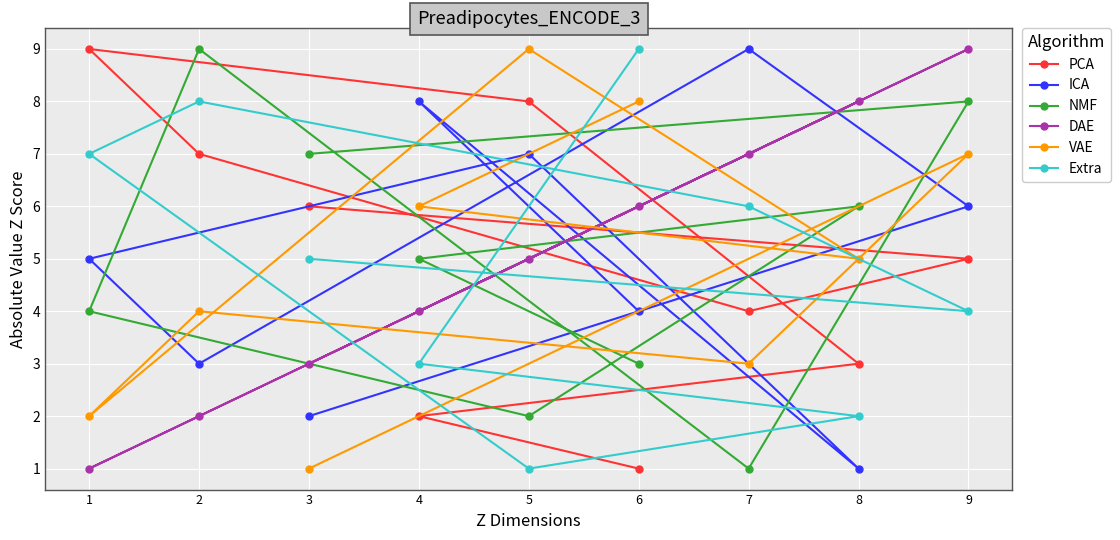

What is the sum of all DAE values?

45